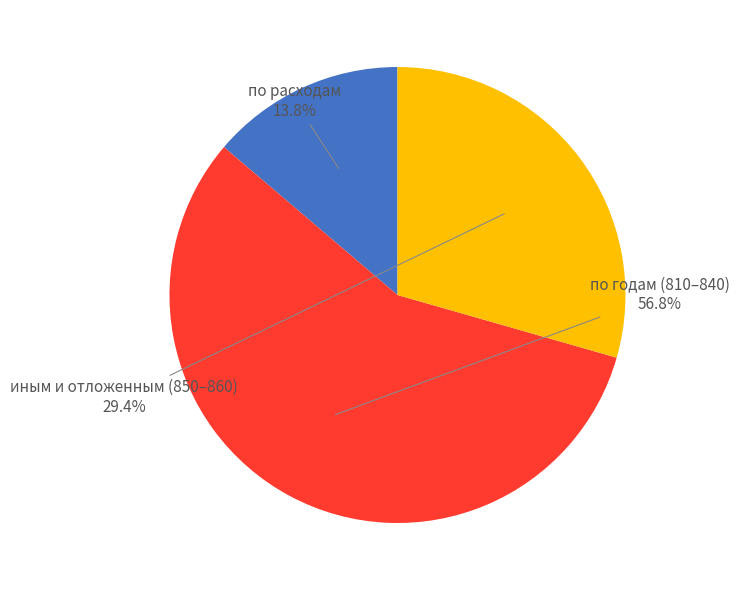

Is there a majority slice in this chart?

Yes